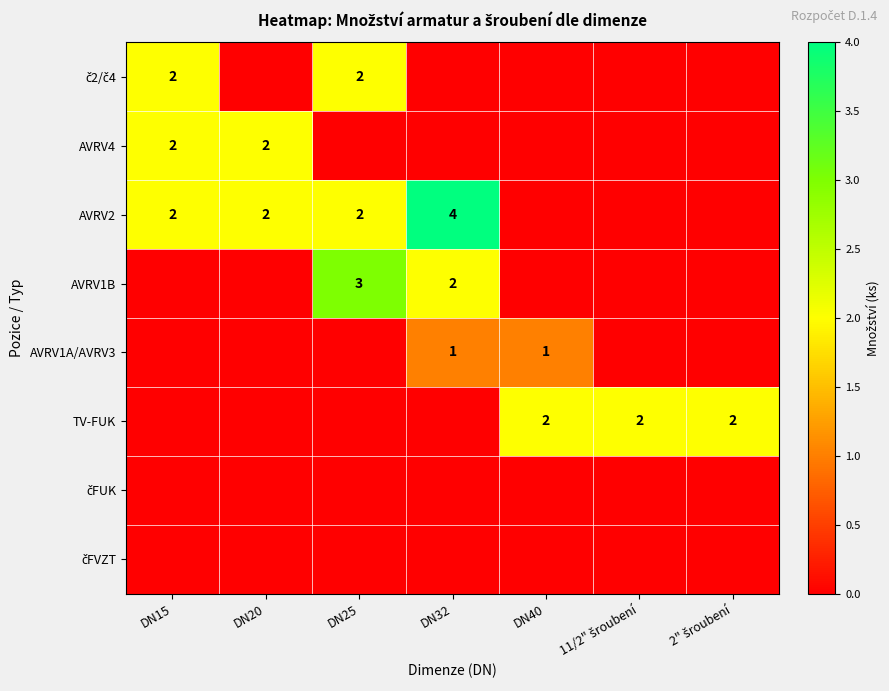

Which category has the highest value across all series?

DN32